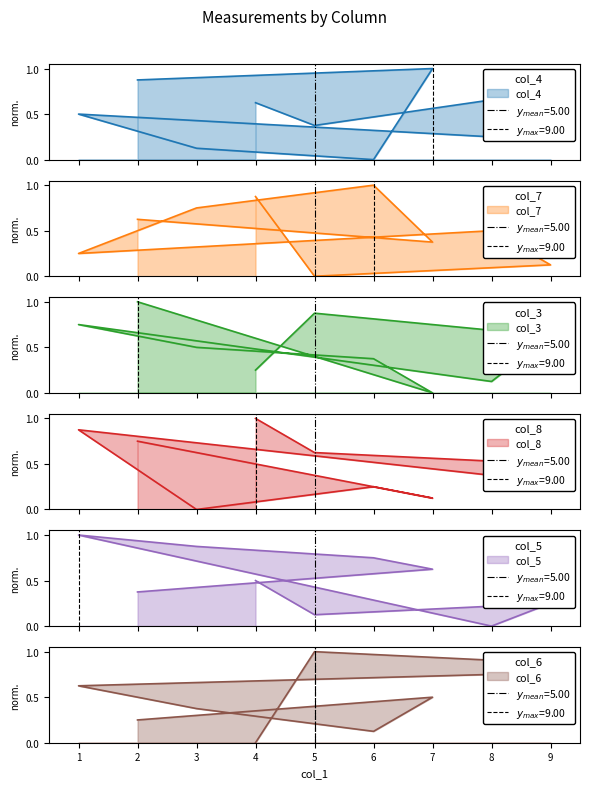

How many lines are shown in the chart?

6